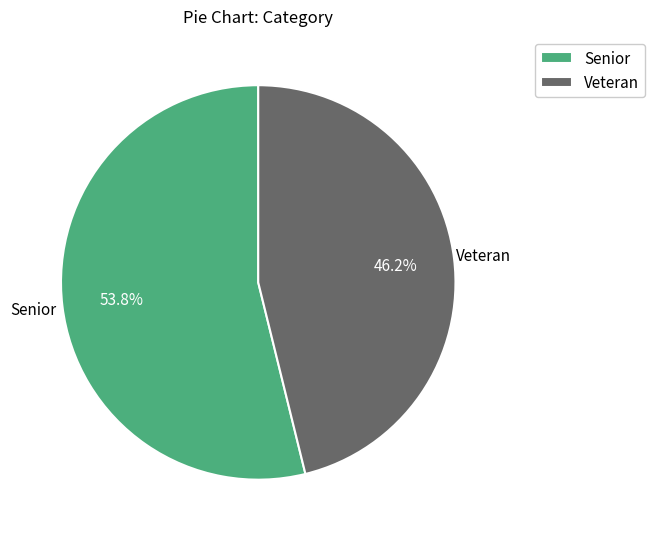

True or false: Veteran accounts for 46% of the total.

True